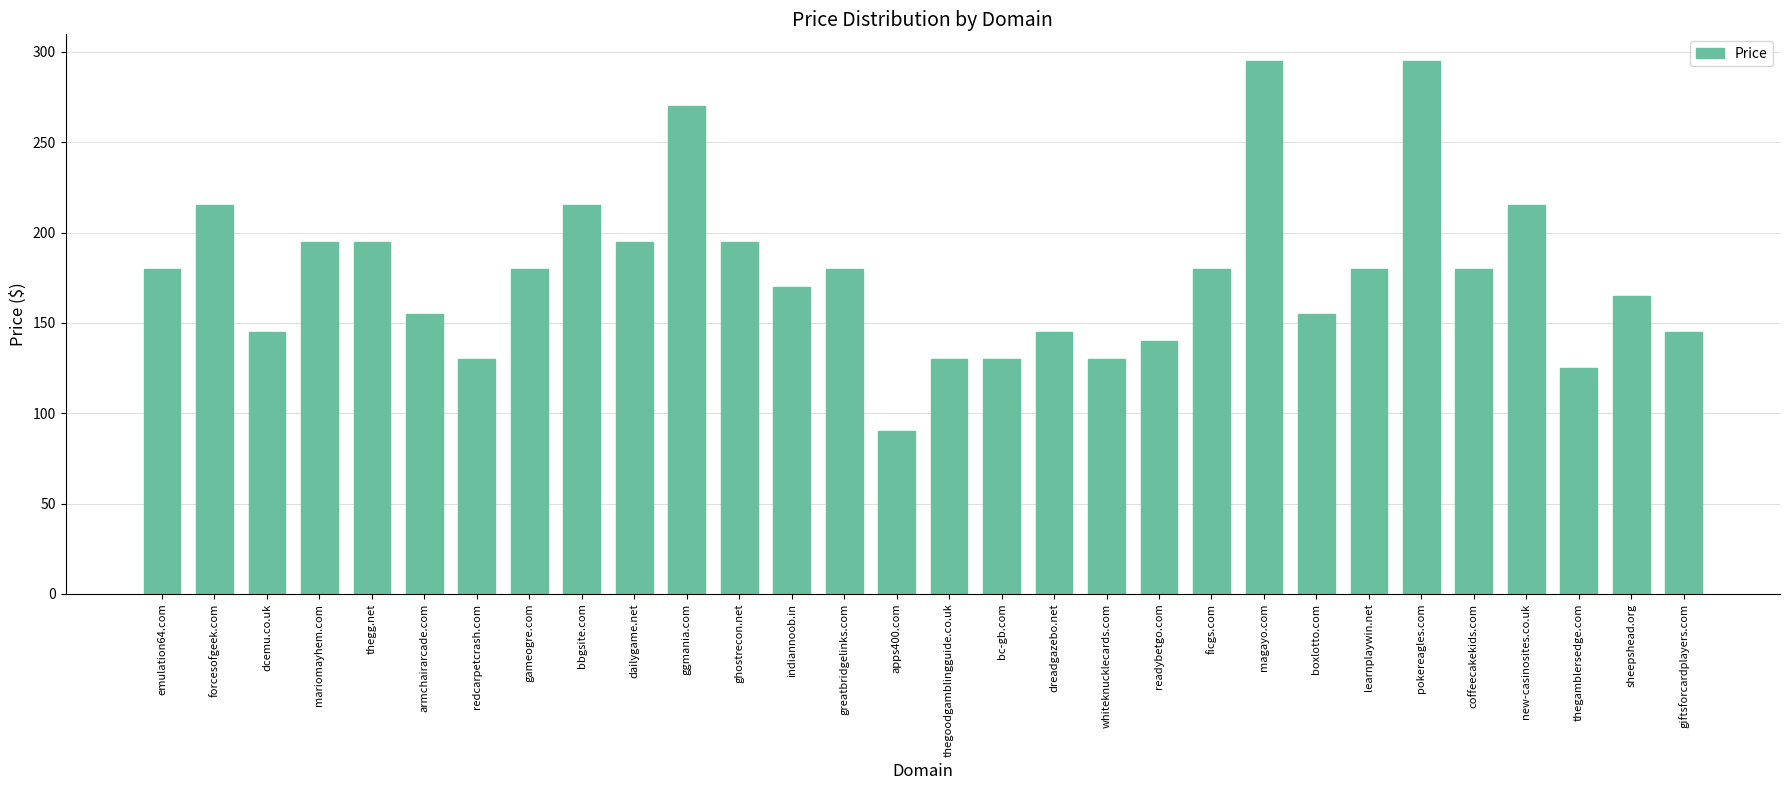

Between learnplaywin.net and pokereagles.com, which is larger?

pokereagles.com